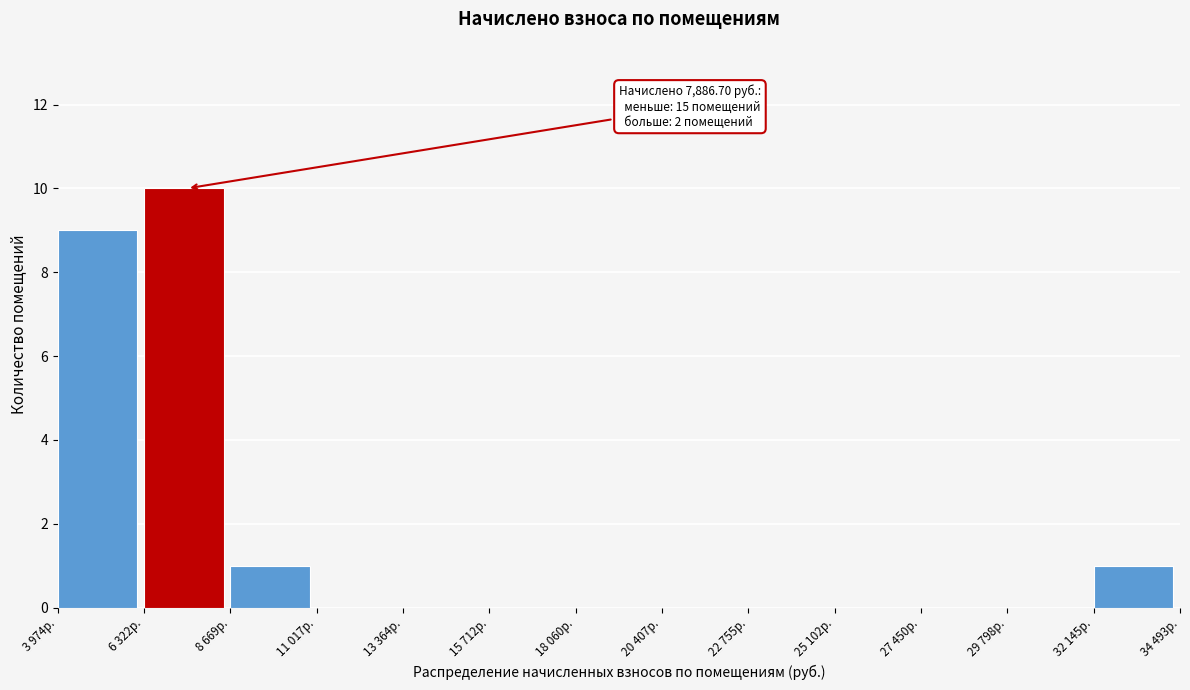

Reading left to right, extract all data points from this chart.

3 974р.=9	6 322р.=10	8 669р.=1	11 017р.=0	13 364р.=0	15 712р.=0	18 060р.=0	20 407р.=0	22 755р.=0	25 102р.=0	27 450р.=0	29 798р.=0	32 145р.=1